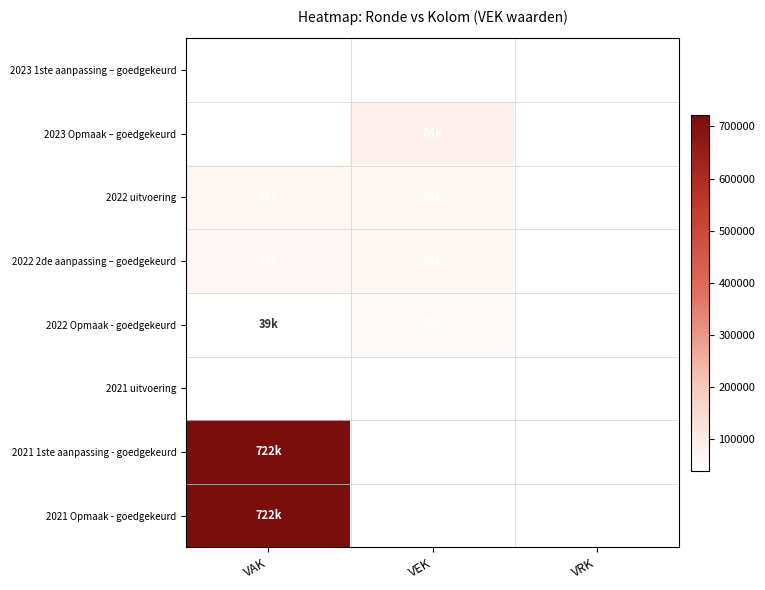

Reading left to right, extract all data points from this chart.

2023 1ste aanpassing – goedgekeurd: VAK=0	VEK=0	VRK=0
2023 Opmaak – goedgekeurd: VAK=0	VEK=84200	VRK=0
2022 uitvoering: VAK=65825	VEK=65825	VRK=0
2022 2de aanpassing – goedgekeurd: VAK=64803	VEK=65825	VRK=0
2022 Opmaak - goedgekeurd: VAK=38658	VEK=55154	VRK=0
2021 uitvoering: VAK=0	VEK=0	VRK=0
2021 1ste aanpassing - goedgekeurd: VAK=722500	VEK=0	VRK=0
2021 Opmaak - goedgekeurd: VAK=722500	VEK=0	VRK=0